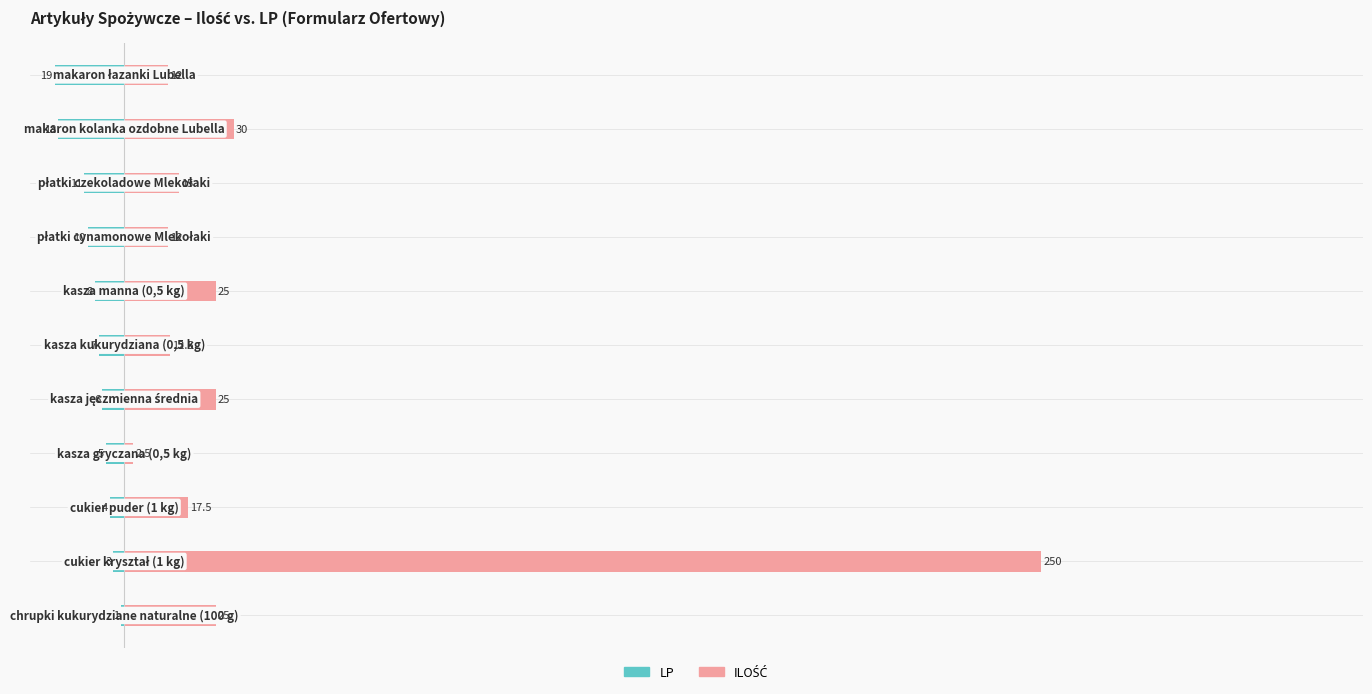

Reading left to right, transcribe all the data shown in this chart.

LP: 0=-1.0	1=-3.0	2=-4.0	3=-5.0	4=-6.0	5=-7.0	6=-8.0	7=-10.0	8=-11.0	9=-18.0	10=-19.0
ILOŚĆ: 0=25.0	1=250.0	2=17.5	3=2.5	4=25.0	5=12.5	6=25.0	7=12.0	8=15.0	9=30.0	10=12.0